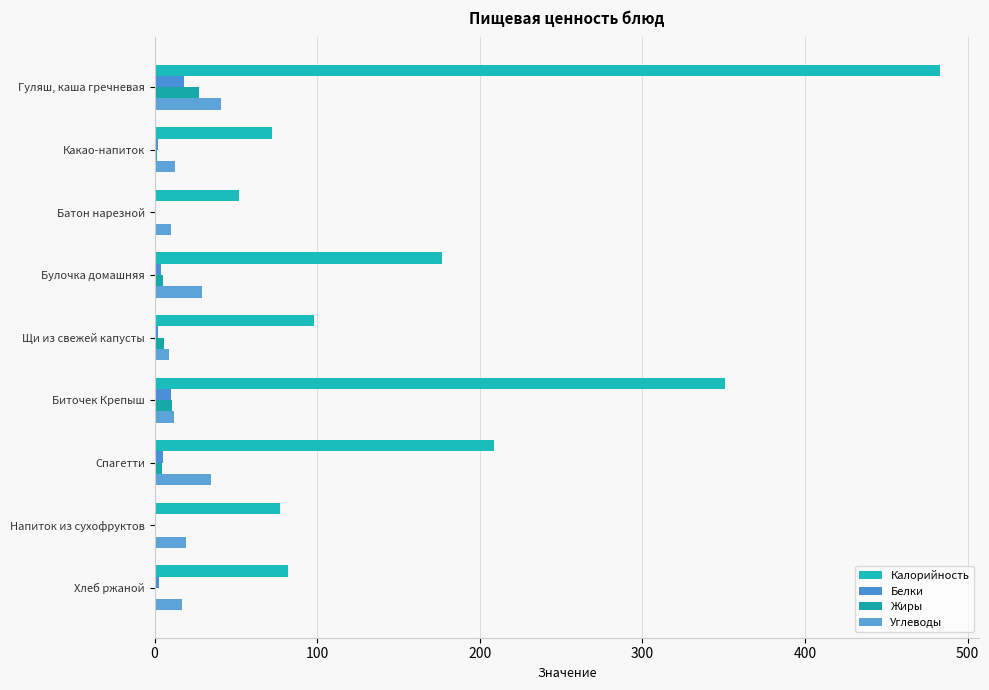

How many values in the Калорийность series exceed 97?

5